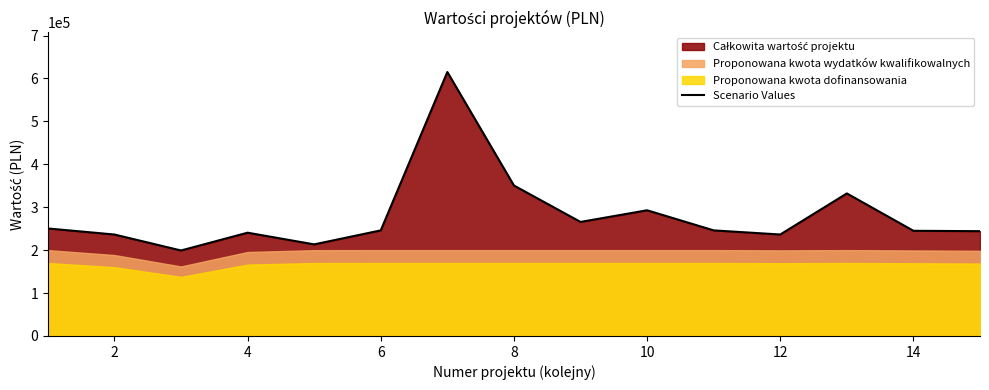

What is the maximum value for Scenario Values?

615000.0